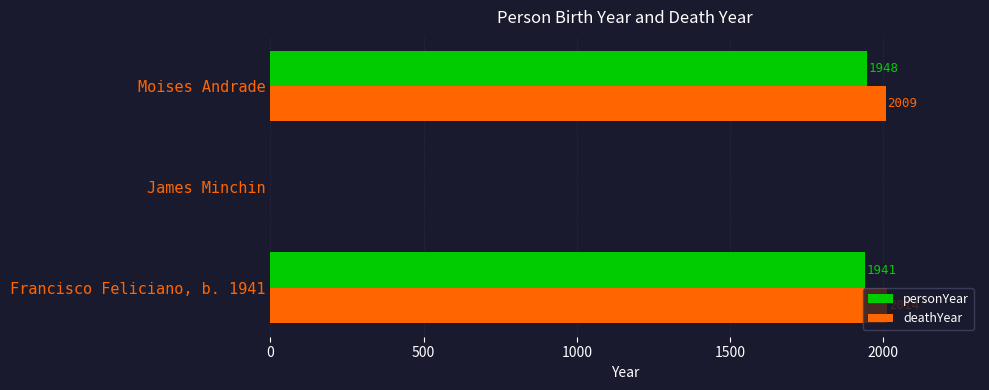

Is the value of personYear at Moises Andrade greater than the value of deathYear at James Minchin?

Yes